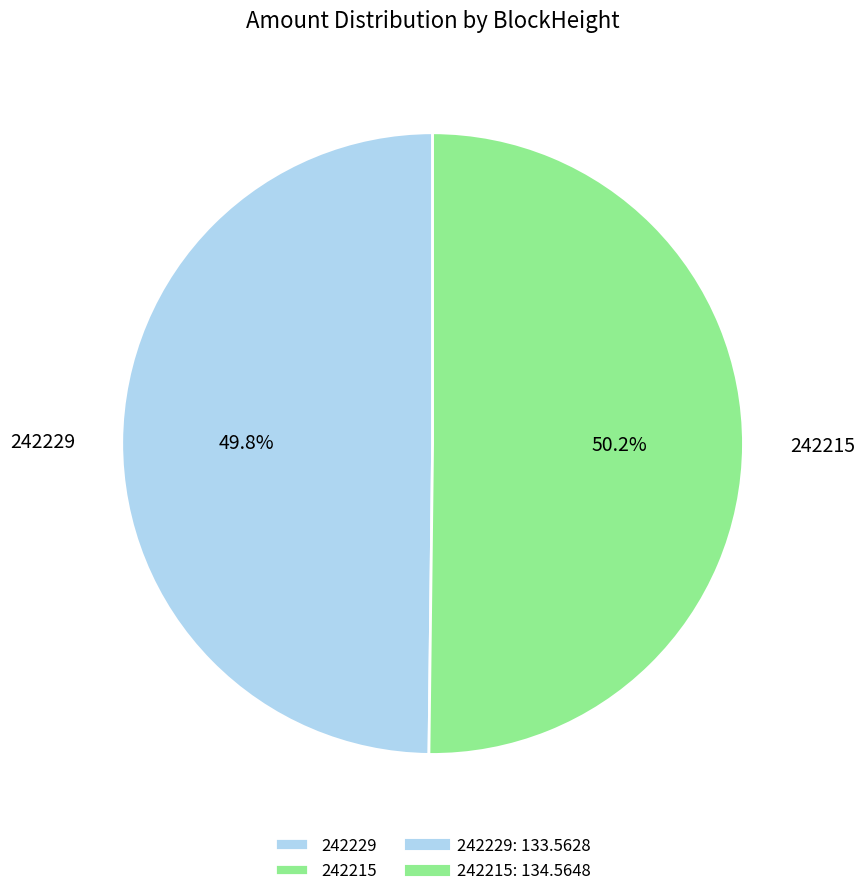

Count the number of slices in the pie.

2